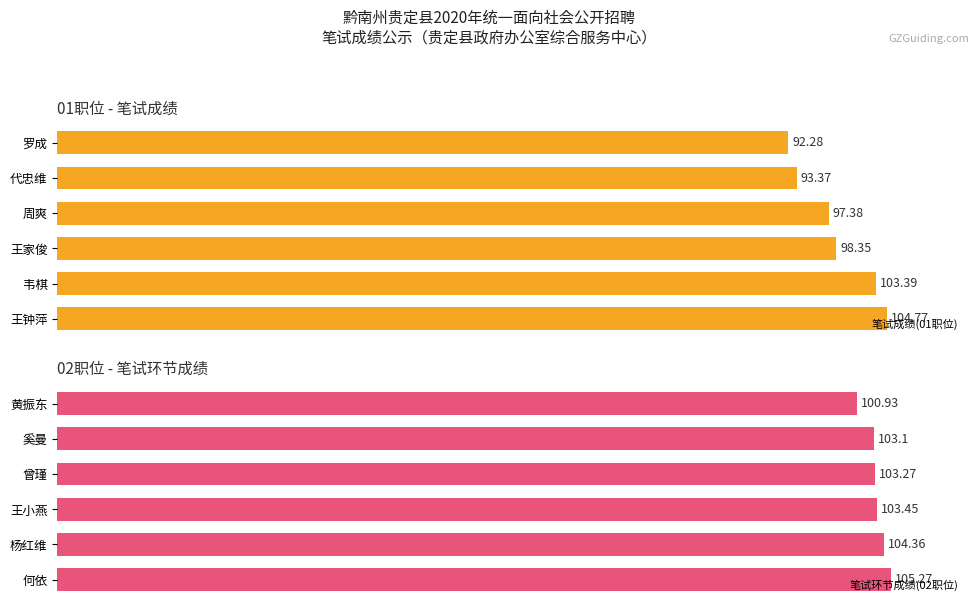

List the labels in order of 笔试成绩(01职位) value, largest first.

王钟萍, 韦棋, 王家俊, 周爽, 代忠维, 罗成